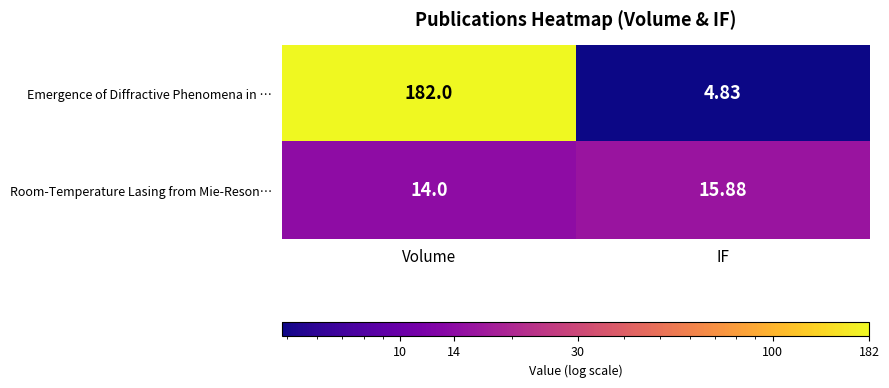

Between Volume and IF, which series saw the biggest shift?

Emergence of Diffractive Phenomena in …